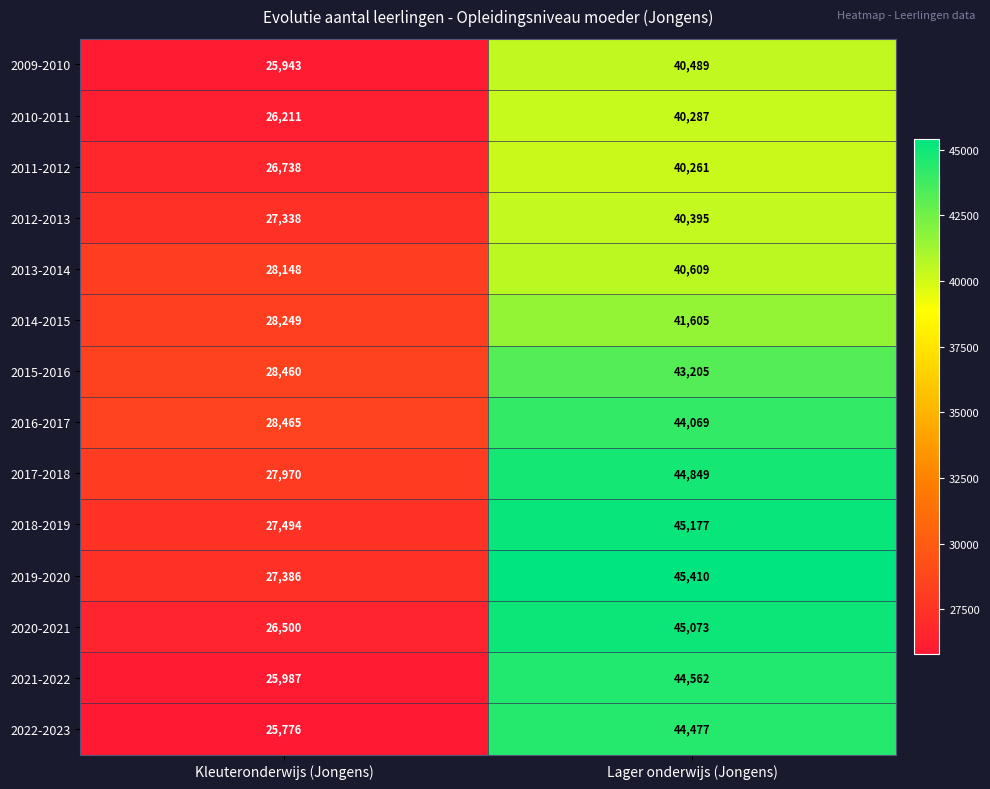

List the series in order of their peak value, lowest first.

2011-2012, 2010-2011, 2012-2013, 2009-2010, 2013-2014, 2014-2015, 2015-2016, 2016-2017, 2022-2023, 2021-2022, 2017-2018, 2020-2021, 2018-2019, 2019-2020